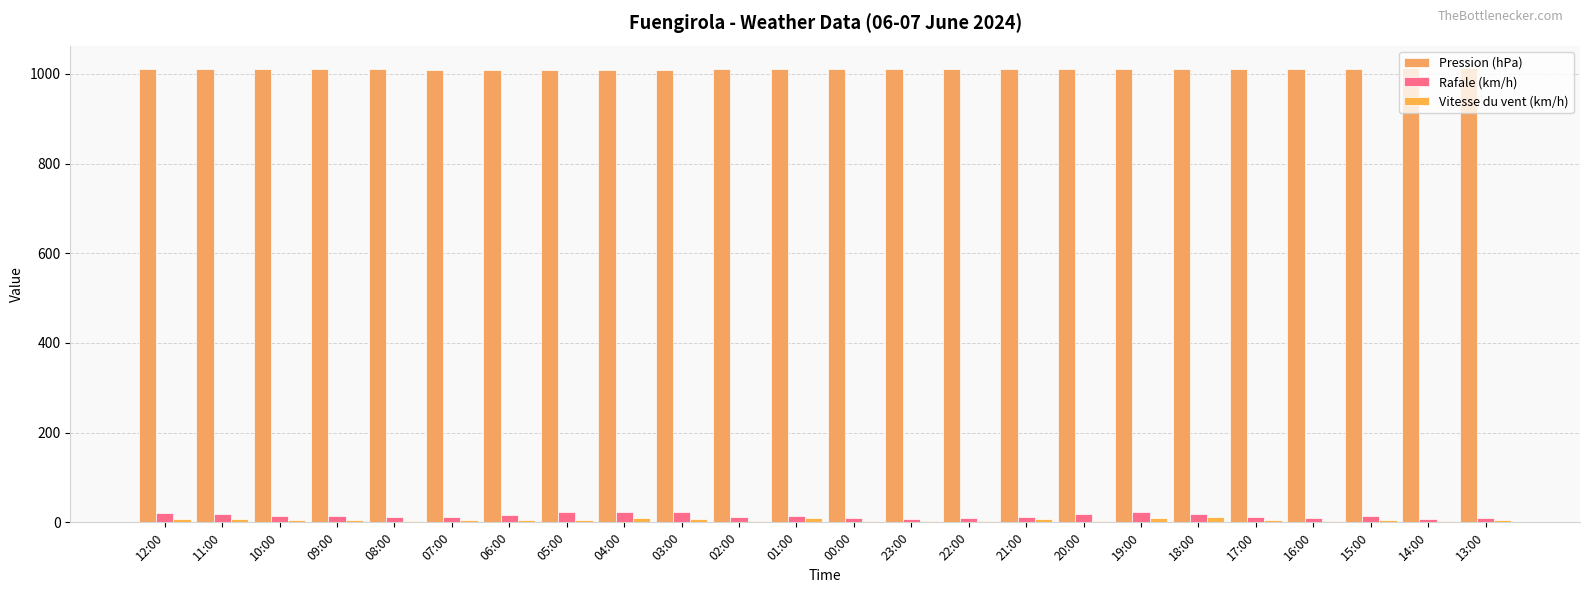

What is the label of the 3rd bar from the left?

10:00